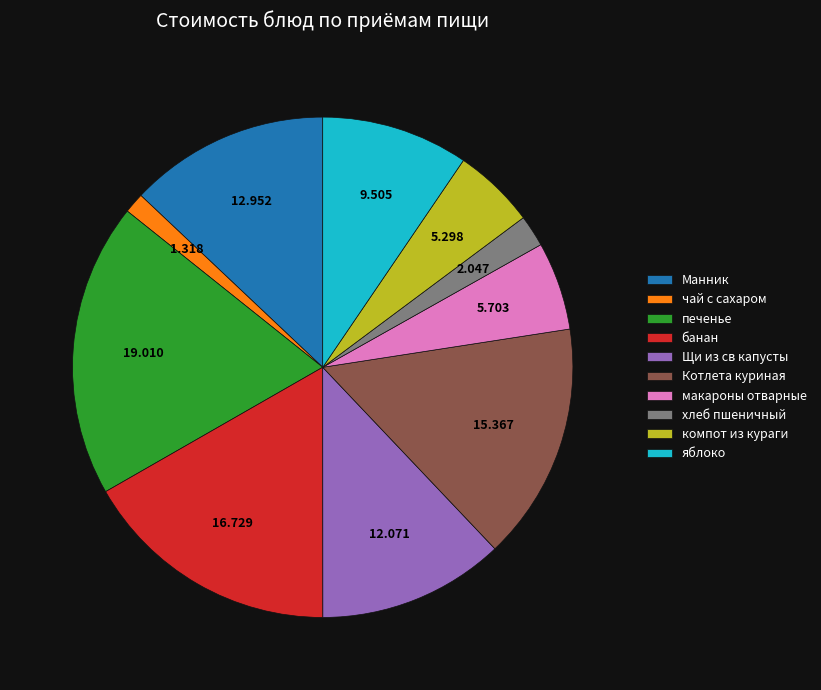

Does any single category account for the majority?

No